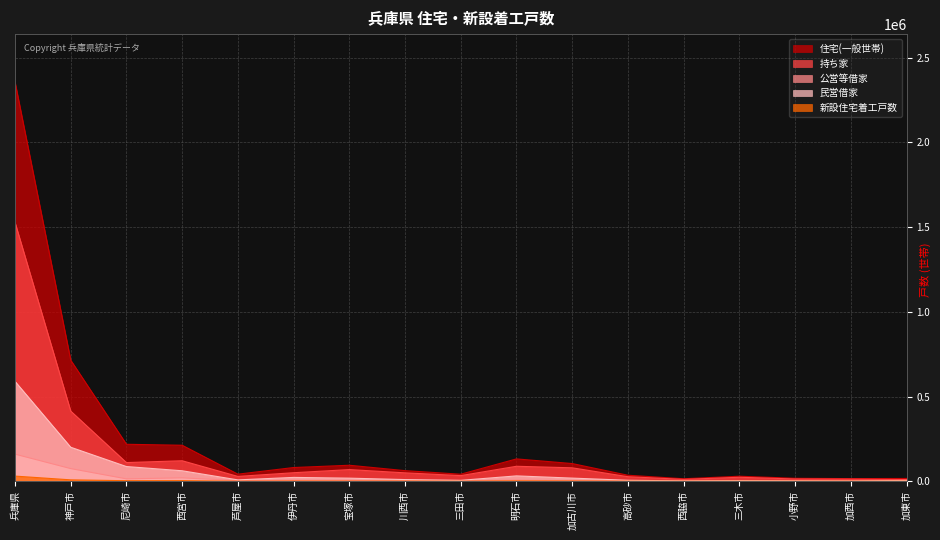

What is the difference between the 公営等借家 values at 伊丹市 and 西脇市?

4299